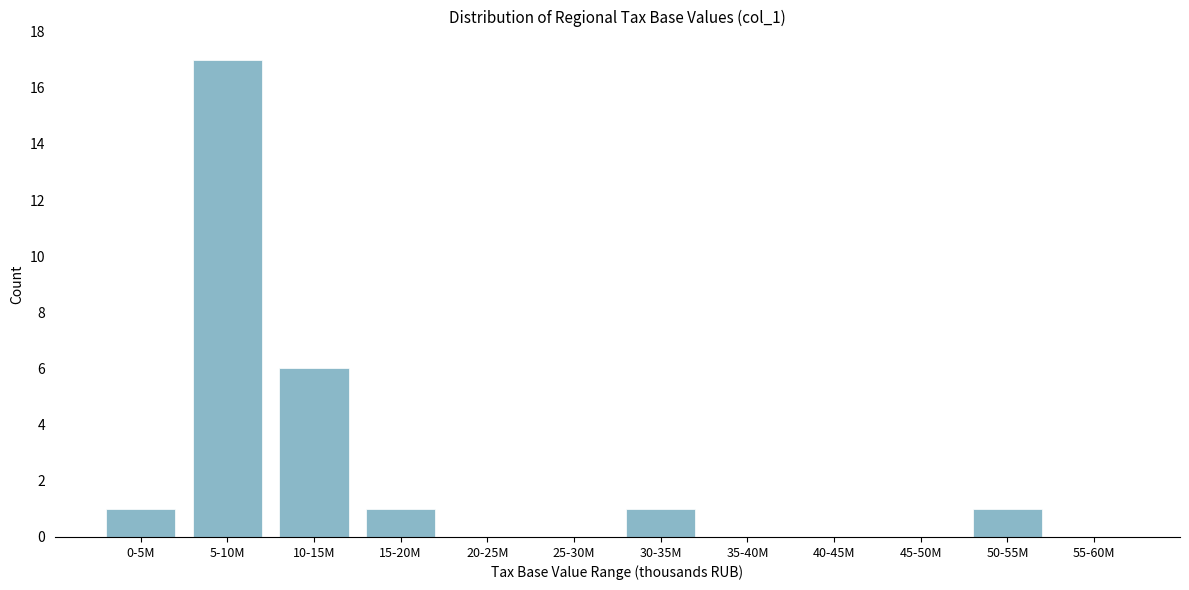

Reading left to right, extract all data points from this chart.

0-5M=1	5-10M=17	10-15M=6	15-20M=1	20-25M=0	25-30M=0	30-35M=1	35-40M=0	40-45M=0	45-50M=0	50-55M=1	55-60M=0